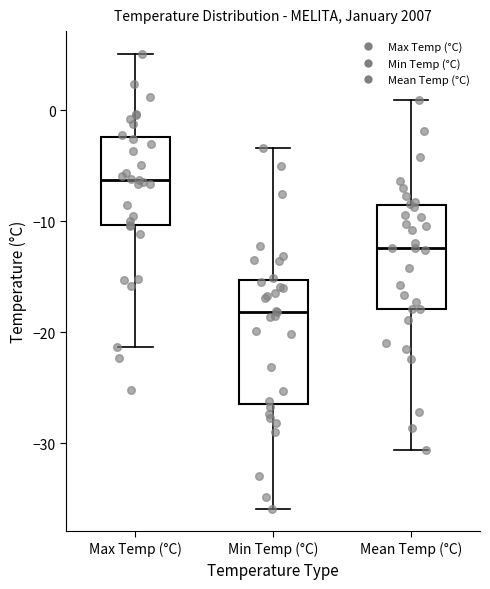

Where does the upper whisker of the box for Max Temp (°C) end on the y-axis? The values are not printed on the chart, so give them approximately, as read against the axis.

5